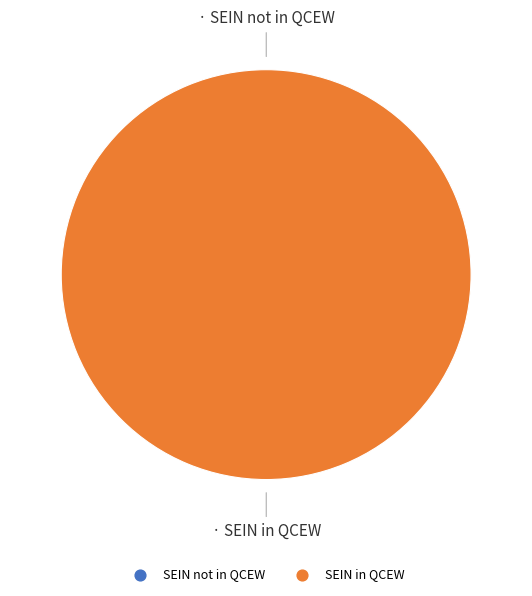

The SEIN not in QCEW slice represents 0% of the pie. True or false?

True